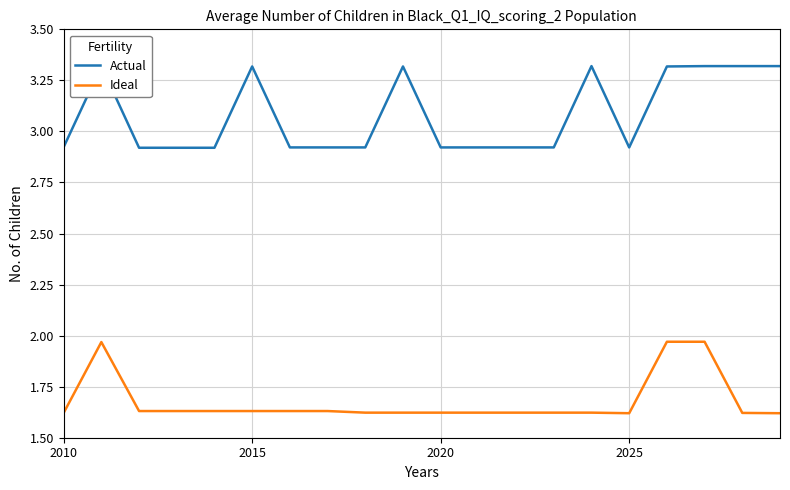

Reading right to left, transcribe all the data shown in this chart.

Actual: 3.3	3.3	3.3	3.3	2.9	3.3	2.9	2.9	2.9	2.9	3.3	2.9	2.9	2.9	3.3	2.9	2.9	2.9	3.3	2.9
Ideal: 1.6	1.6	2.0	2.0	1.6	1.6	1.6	1.6	1.6	1.6	1.6	1.6	1.6	1.6	1.6	1.6	1.6	1.6	2.0	1.6